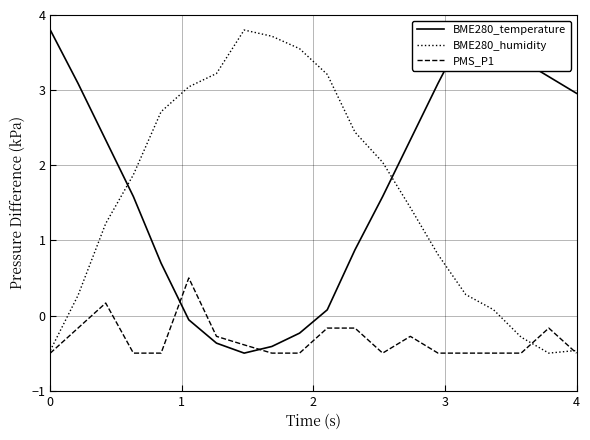

Count the number of data series in this chart.

3